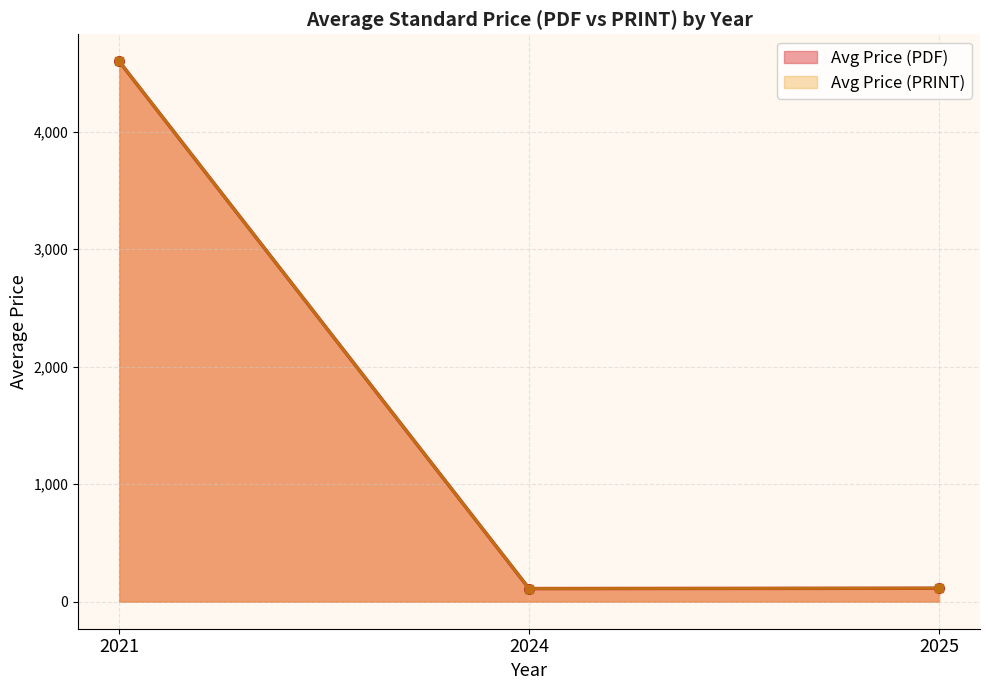

The Avg Price (PRINT) series shows 125.9 at 2024. True or false?

True